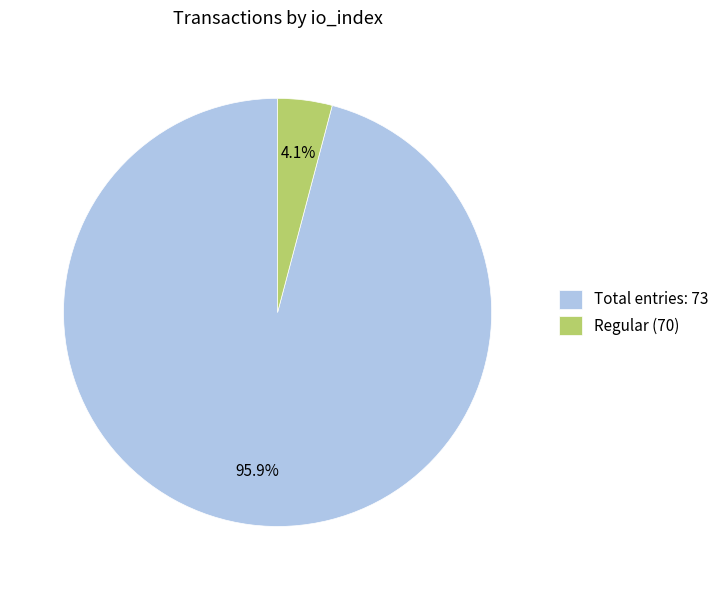

Which has a higher value, Total entries: 73 or Regular (70)?

Total entries: 73